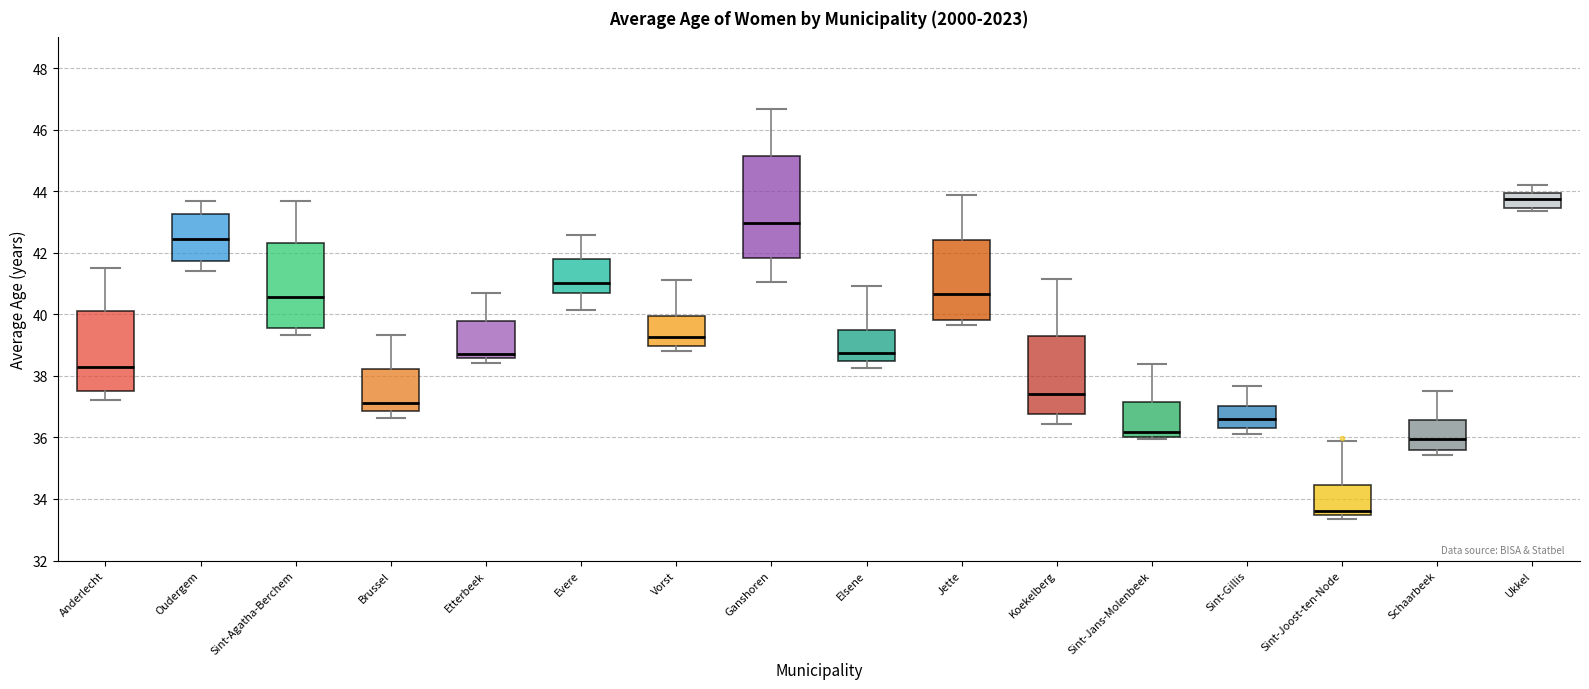

Comparing the boxes themselves (not the whiskers), which one is the tallest?

Ganshoren